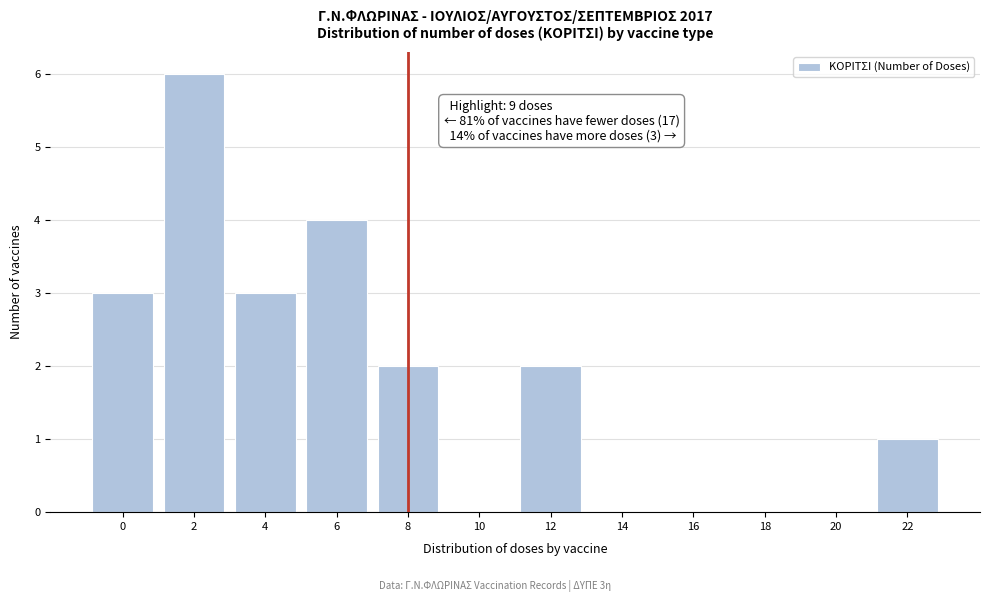

Reading right to left, extract all data points from this chart.

22=1	20=0	18=0	16=0	14=0	12=2	10=0	8=2	6=4	4=3	2=6	0=3